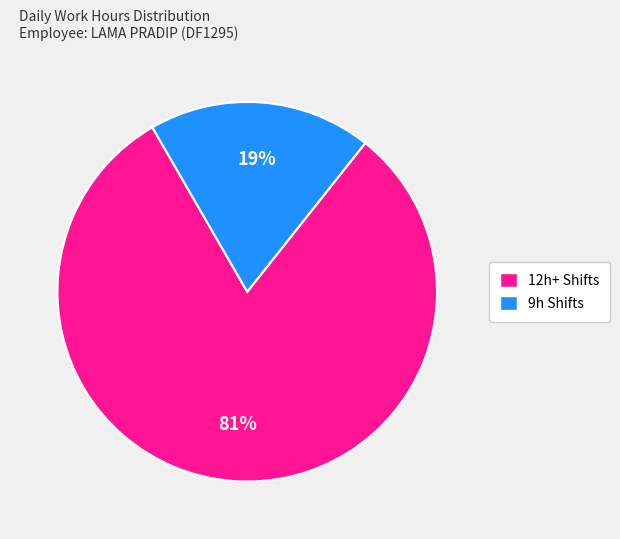

Which slice is the largest?

12h+ Shifts